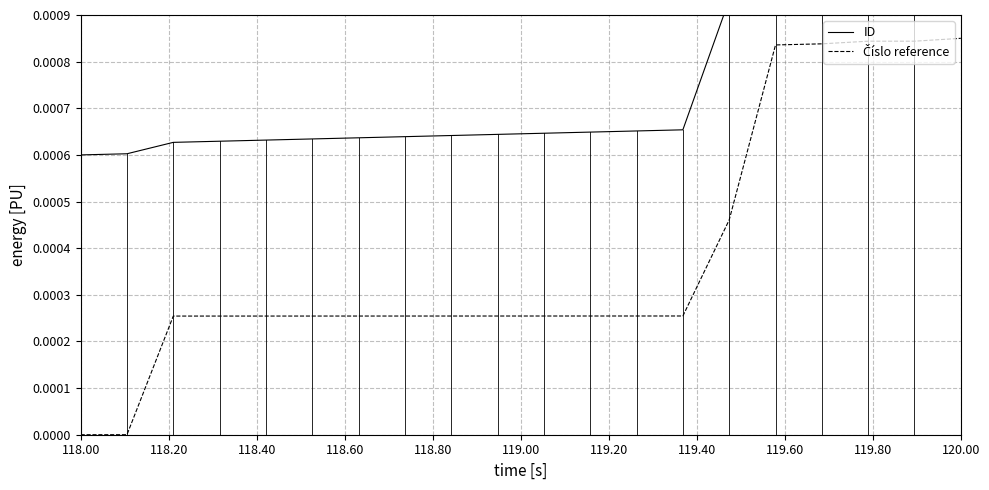

Which series has the largest range (max minus min)?

Číslo reference